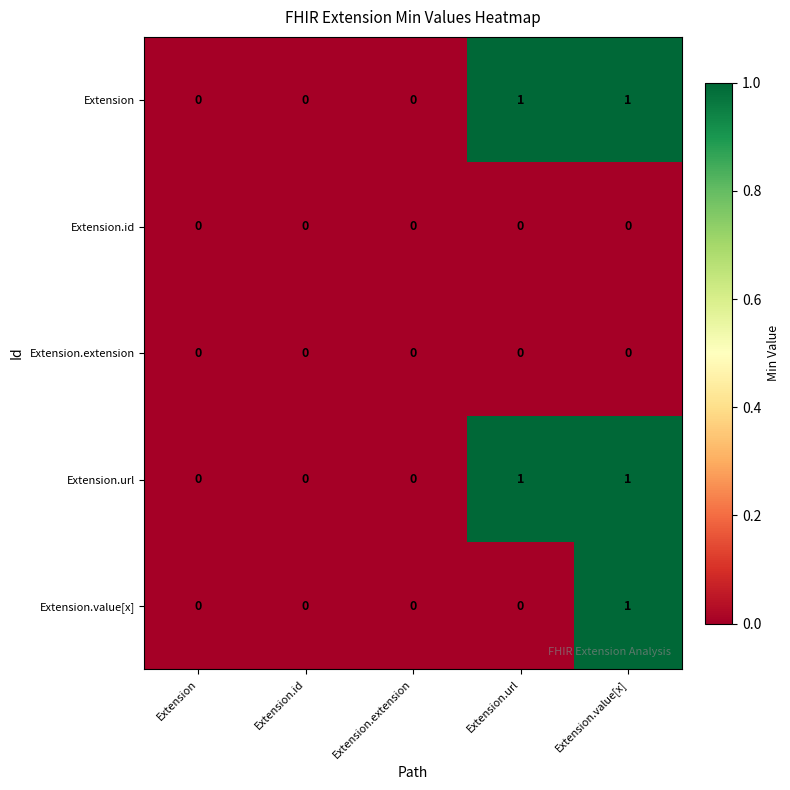

Is it true that Extension.value[x] equals 0 at Extension.extension?

True